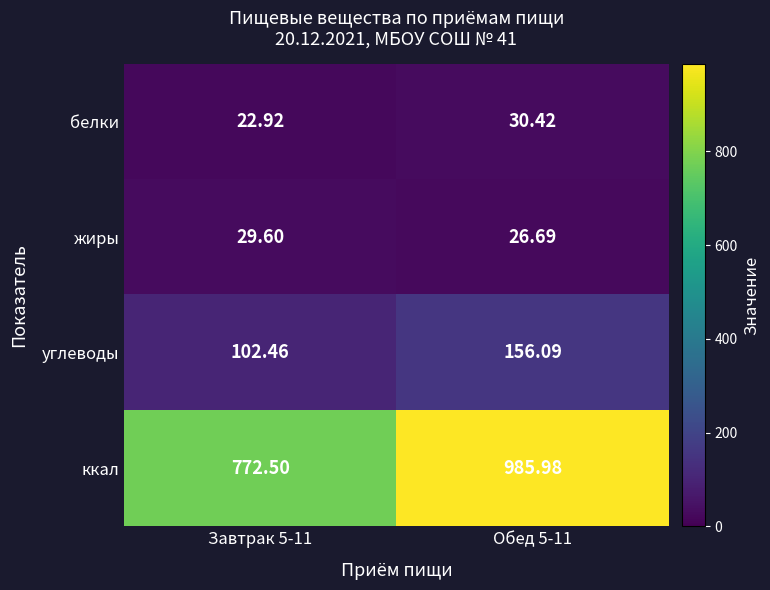

Is the value of ккал at Обед 5-11 greater than the value of углеводы at Обед 5-11?

Yes